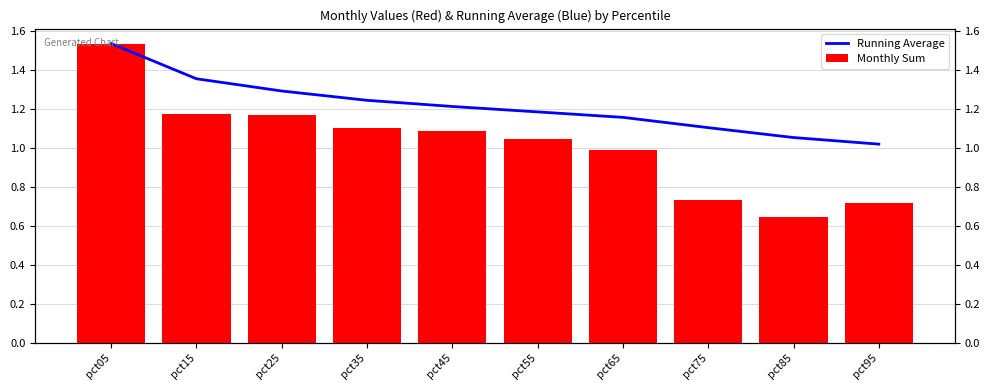

The value of Monthly Sum at pct75 is 0.4. True or false?

False